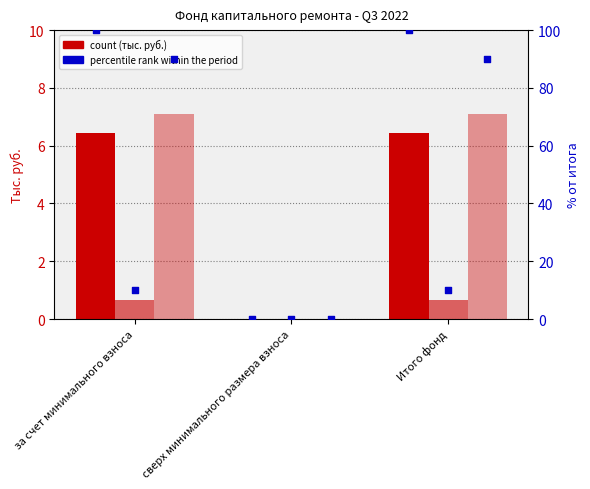

Which series contains the highest Y value?

percentile rank